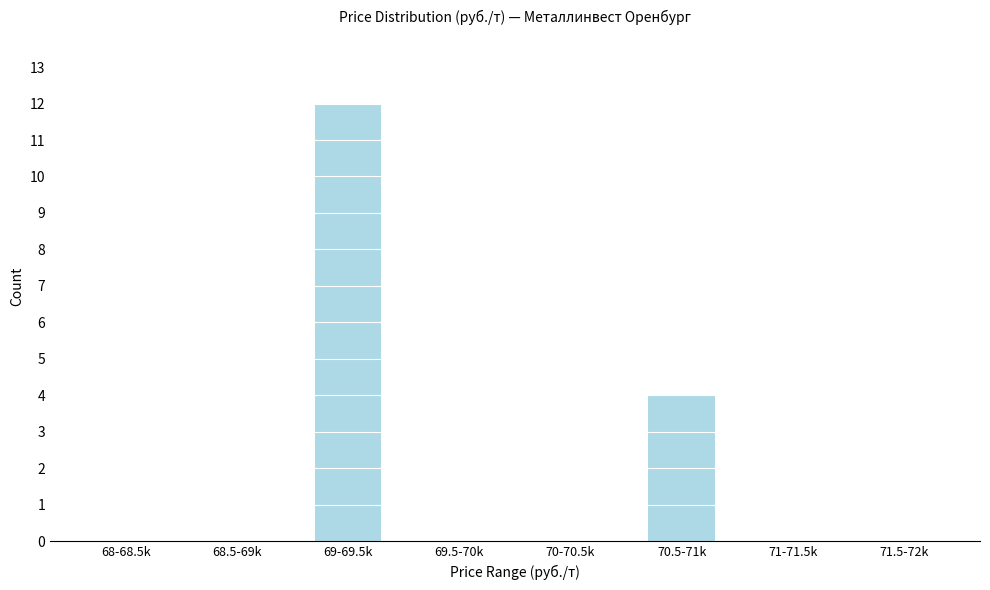

Reading right to left, list all the values displayed in this chart.

71.5-72k=0	71-71.5k=0	70.5-71k=4	70-70.5k=0	69.5-70k=0	69-69.5k=12	68.5-69k=0	68-68.5k=0